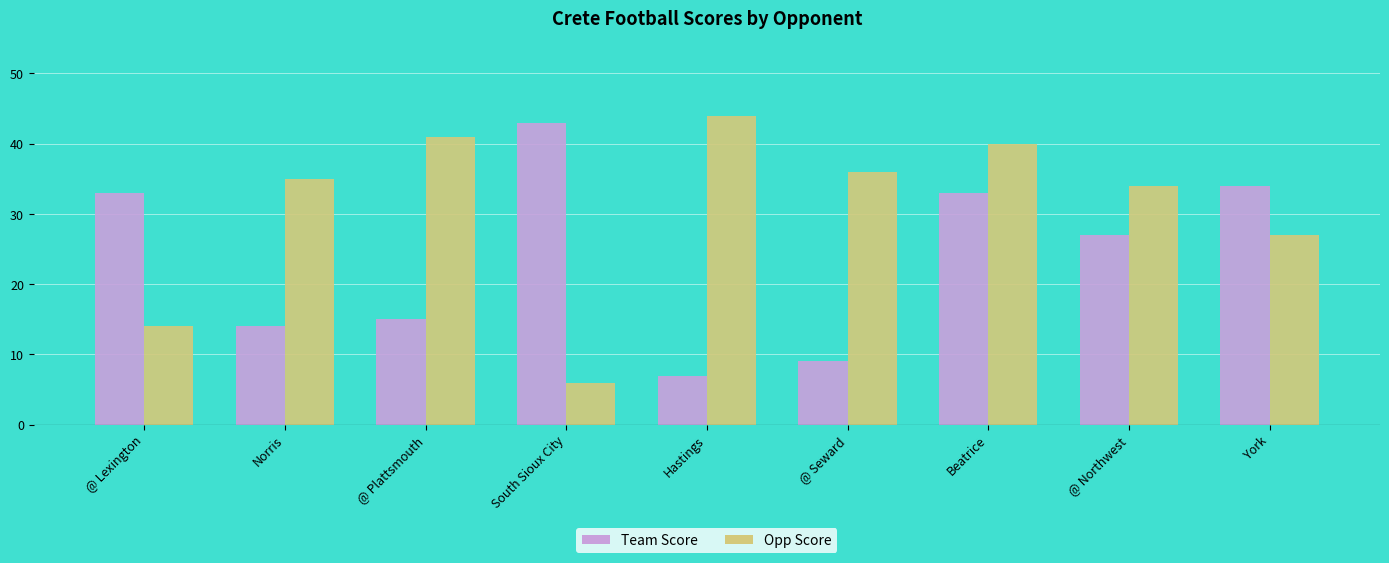

Is it true that Opp Score equals 41 at @ Plattsmouth?

True